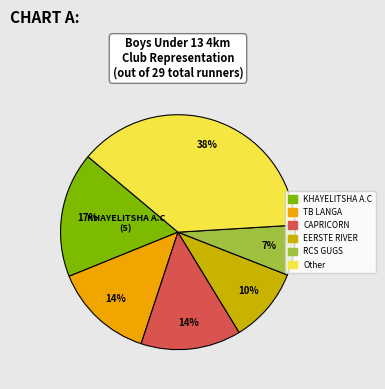

To the nearest percent, what portion does KHAYELITSHA A.C represent?

17%